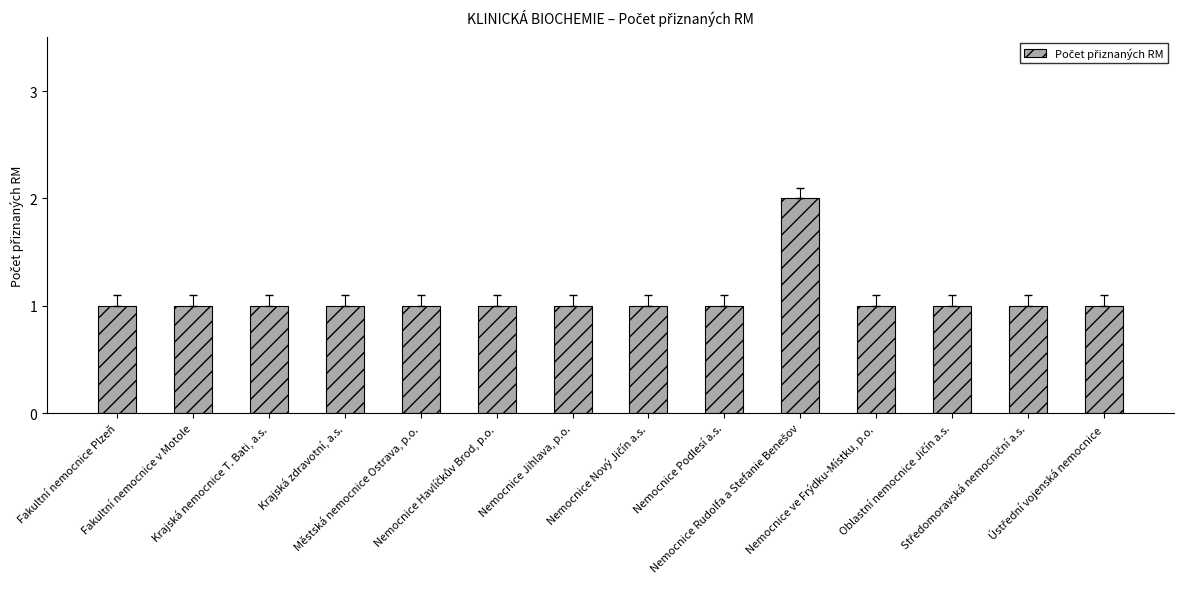

What is the value of the 12th bar from the left?

1